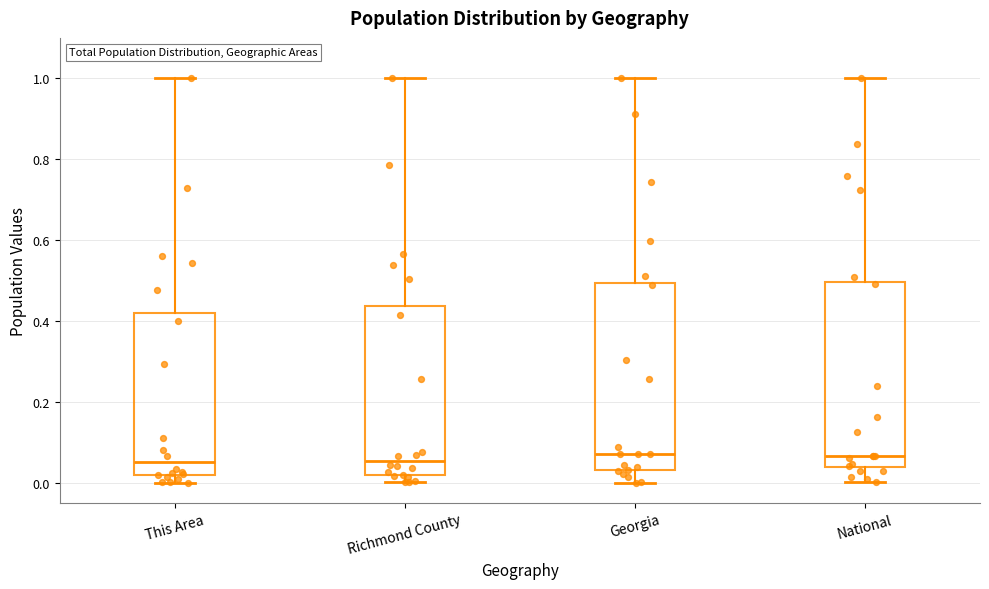

Where is the upper edge of the box for This Area on the y-axis? The values are not printed on the chart, so give them approximately, as read against the axis.

0.42